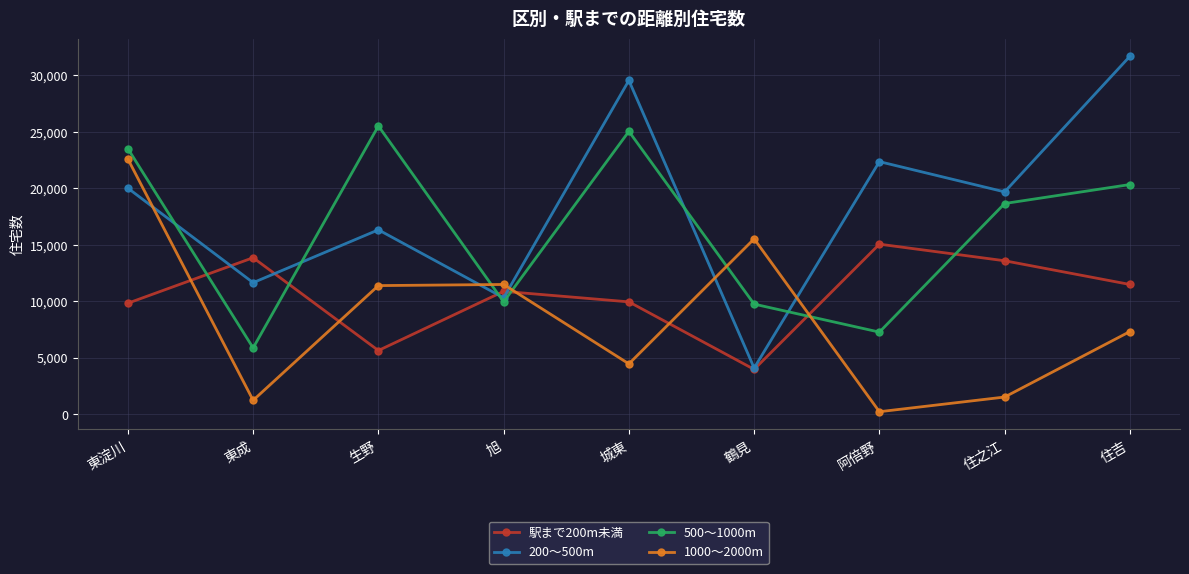

What is the label of the 5th point from the left?

城東